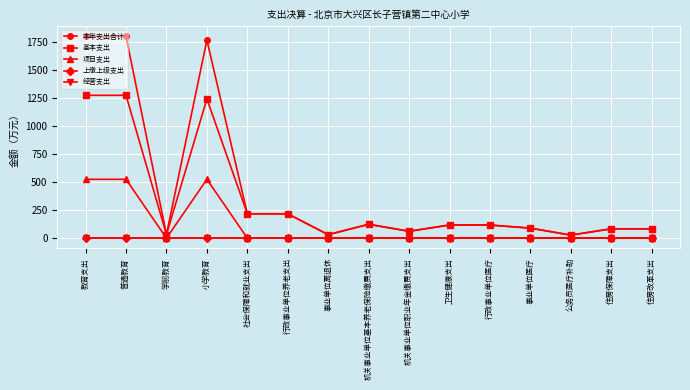

Is this an area chart (filled region under the line)?

No